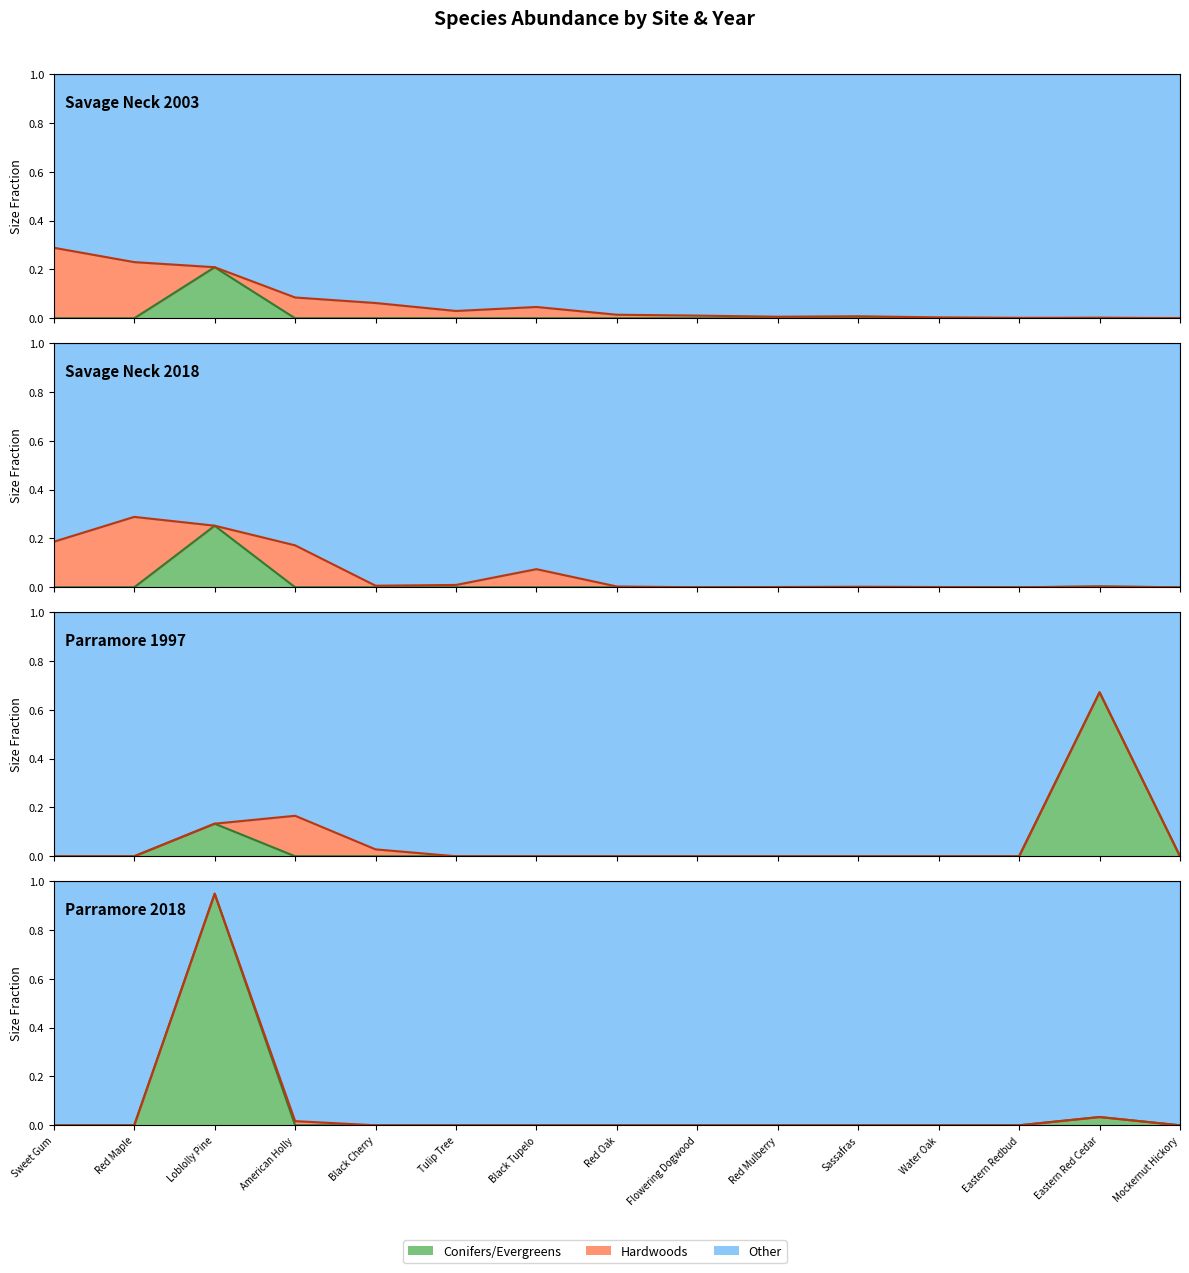

How many times do Parramore 1997 and Parramore 2018 cross each other?

1